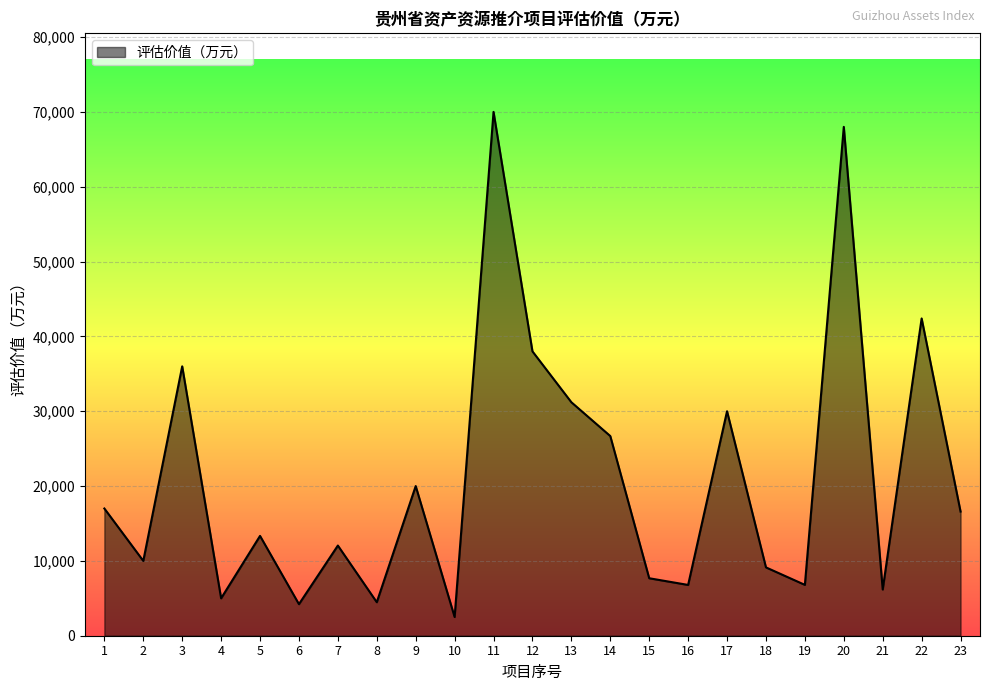

How many interior local valleys (lower than both neighbors) does the data have?

8